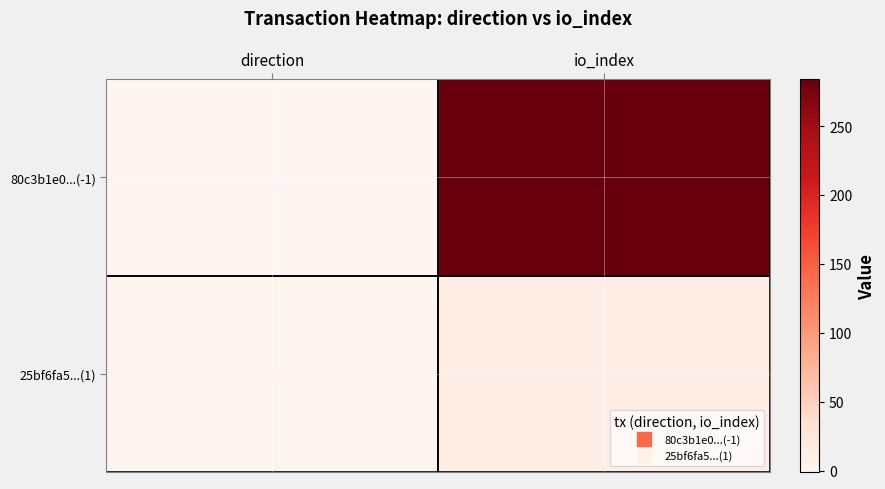

What is the greatest value displayed?

284